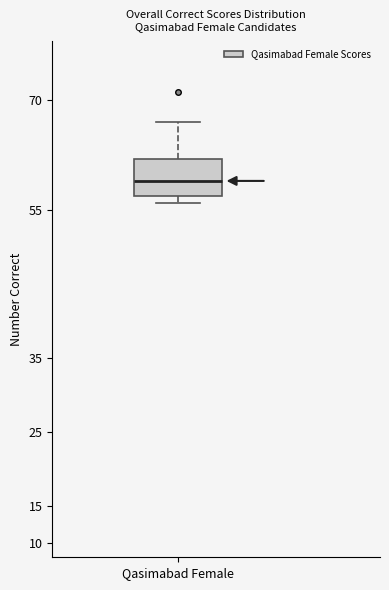

Read this box plot against the y-axis: the position of the median line, the range covered by the box, and the ends of both whiskers. The values are not printed on the chart, so give them approximately, as read against the axis.

median 59, box 57 to 62, whiskers 56 to 67